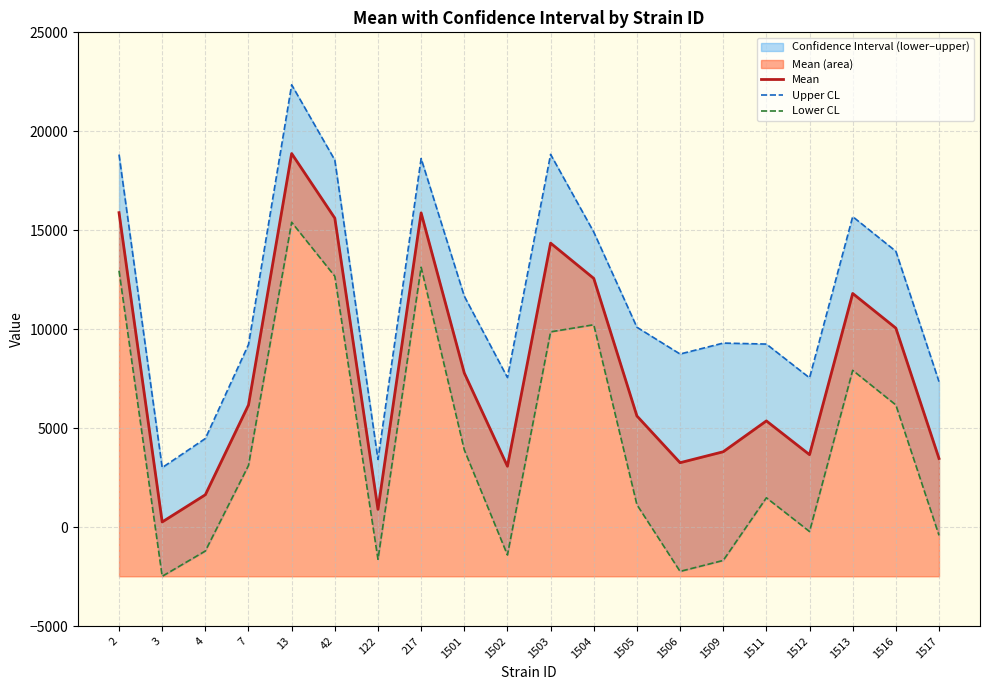

Between 7 and 1505, which series saw the biggest shift?

Lower CL